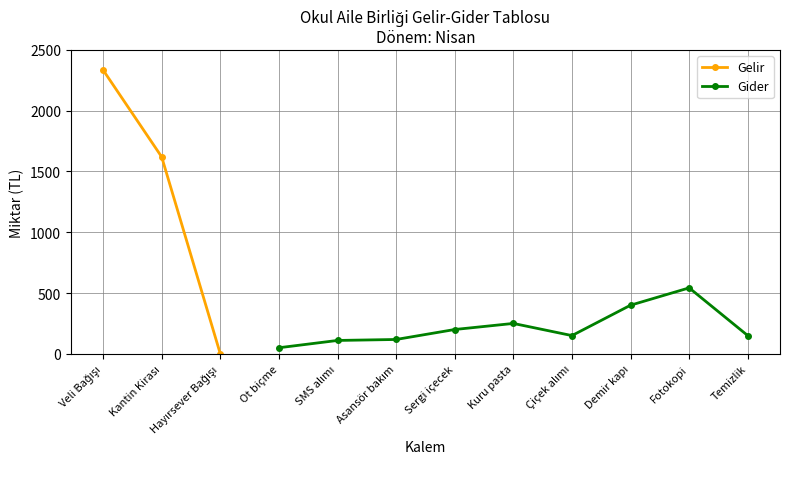

Is it true that Gider equals 529.5 at Demir kapı?

False